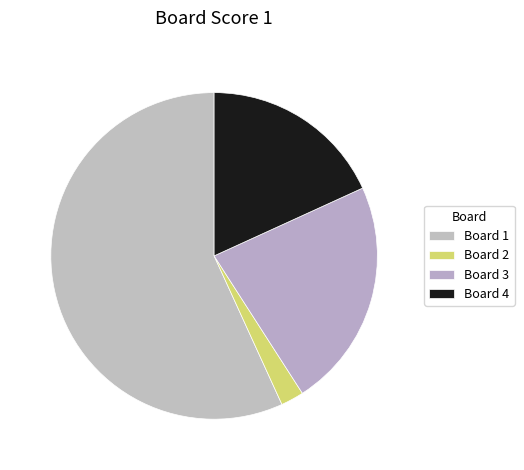

Is Board 3 the majority of the pie?

No